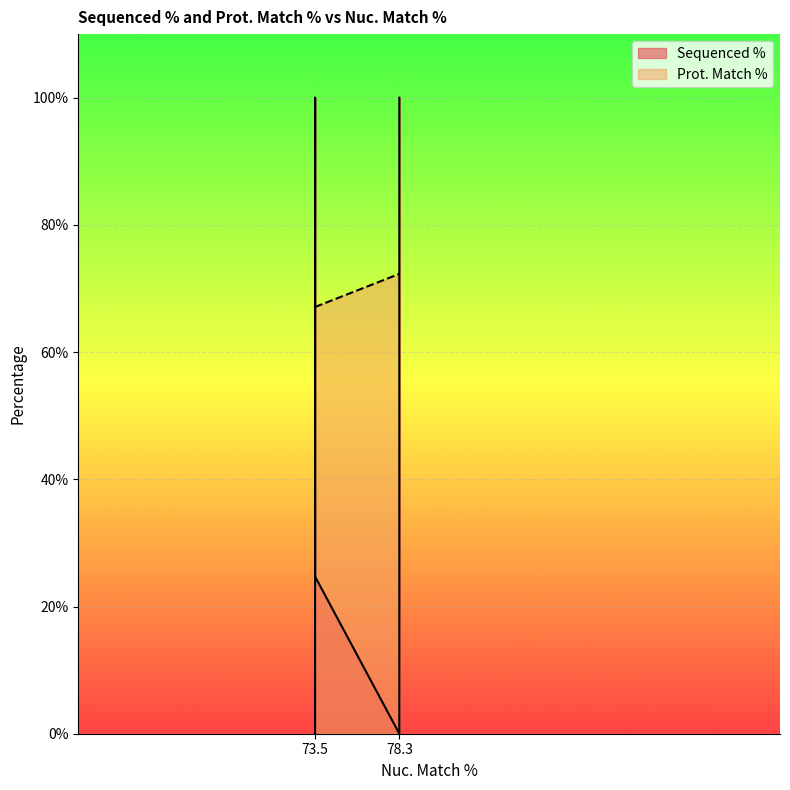

Which has a higher value, 73.5 or 78.3?

73.5